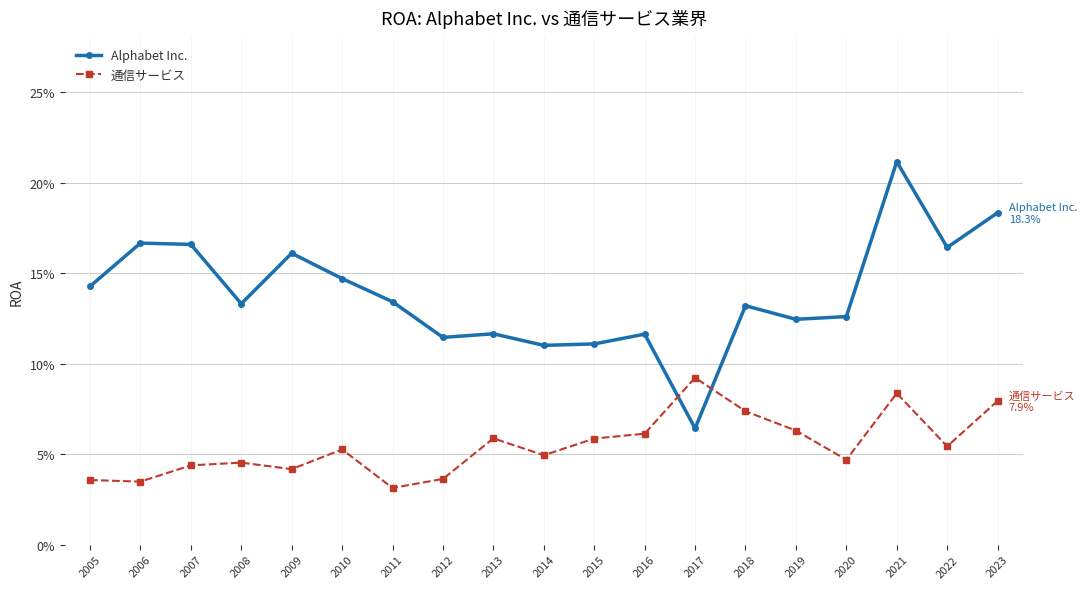

What is the sum of all Alphabet Inc. values?

2.6